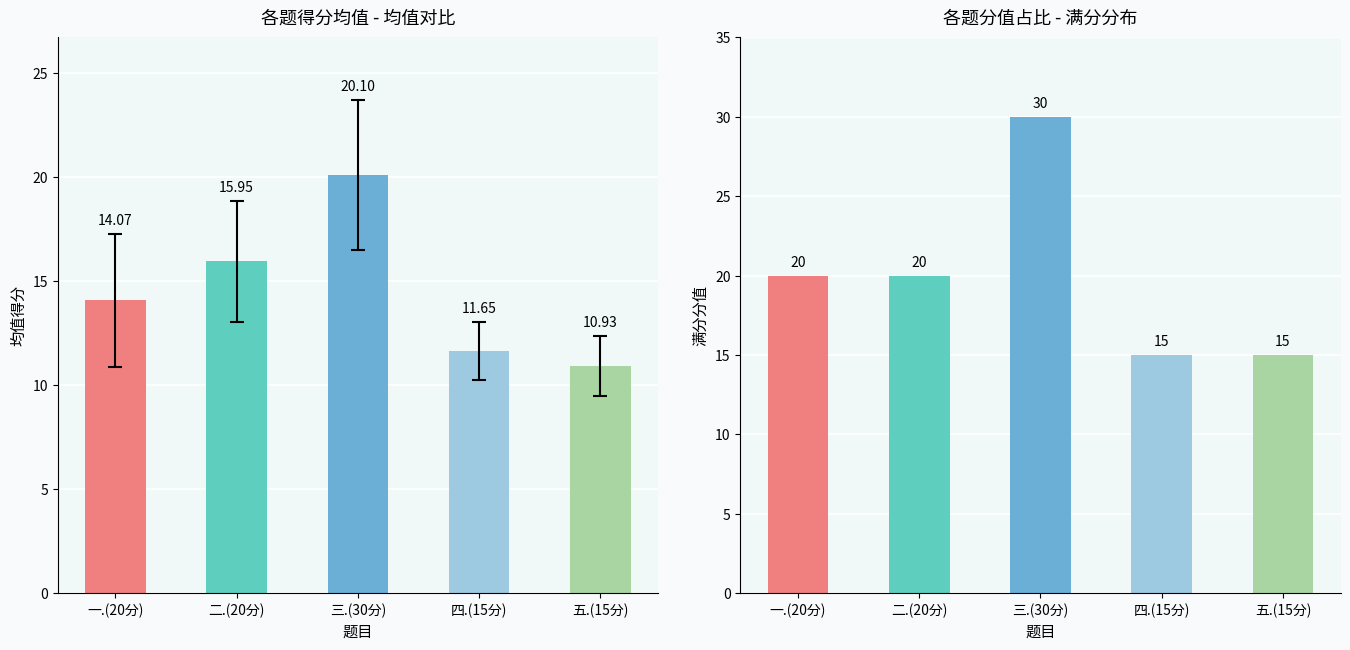

Rank the series by their maximum value, from highest to lowest.

max_score, mean